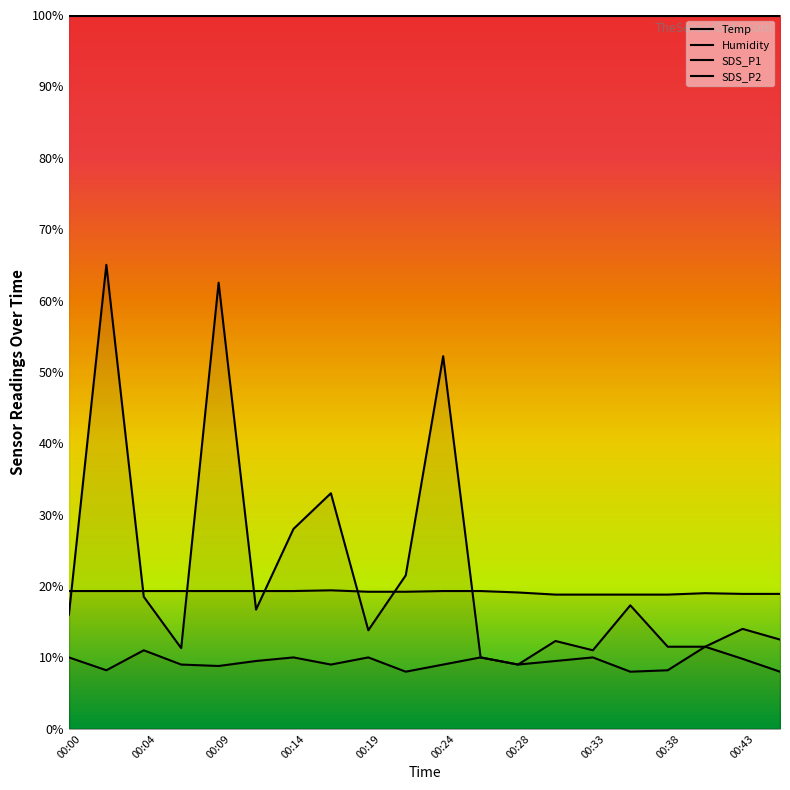

What is the difference between the maximum and minimum values in the SDS_P1 series?

56.0